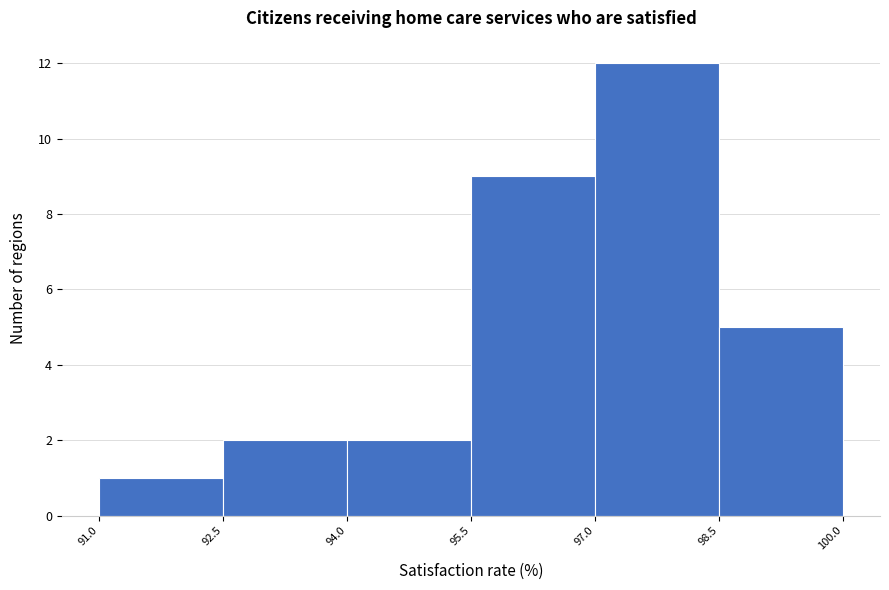

Reading left to right, transcribe this chart: for each bar, give the range it covers on the x-axis and its height. The values are not printed on the chart, so give them approximately, as read against the axis.

91.0 to 92.5: 1
92.5 to 94.0: 2
94.0 to 95.5: 2
95.5 to 97.0: 9
97.0 to 98.5: 12
98.5 to 100.0: 5